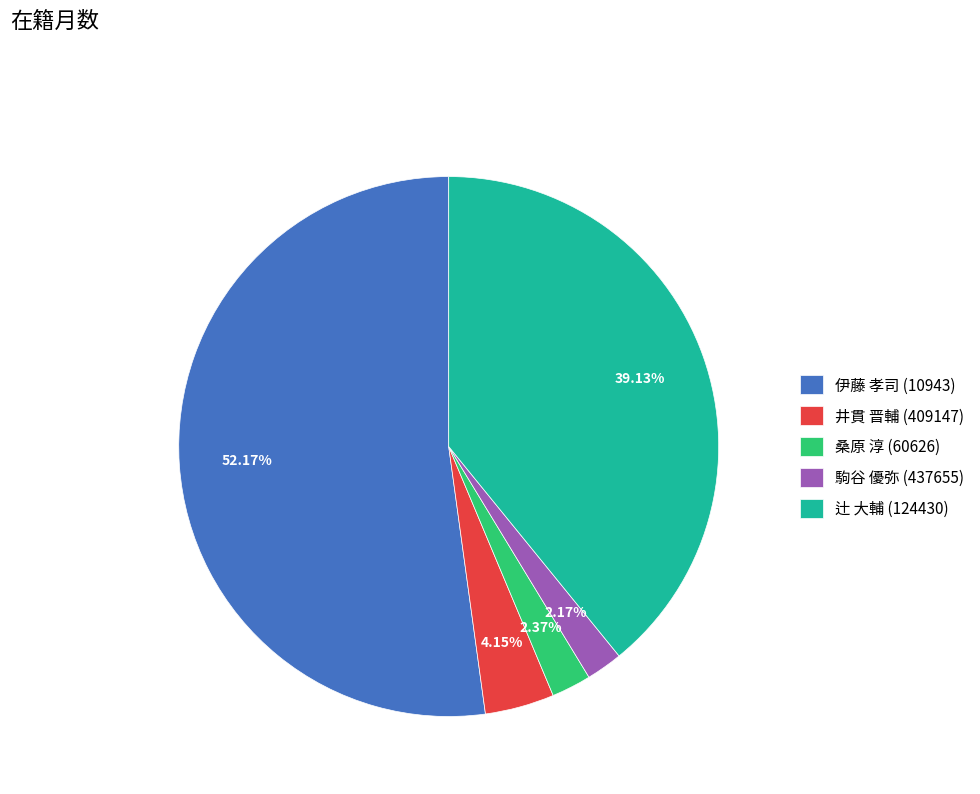

Is the sum of 伊藤 孝司 (10943) and 桑原 淳 (60626) greater than half?

Yes